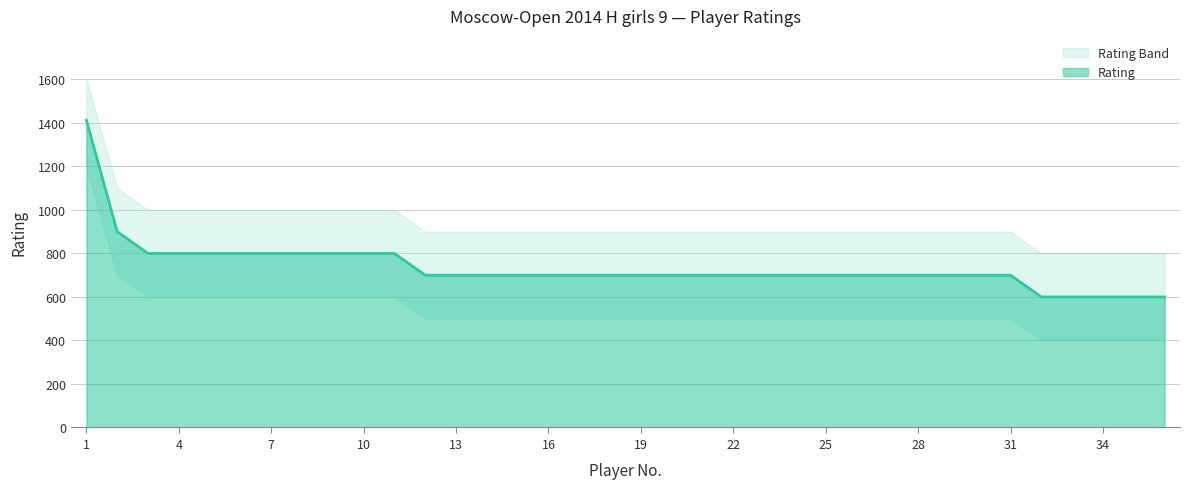

Between 35 and 6, which is larger?

6